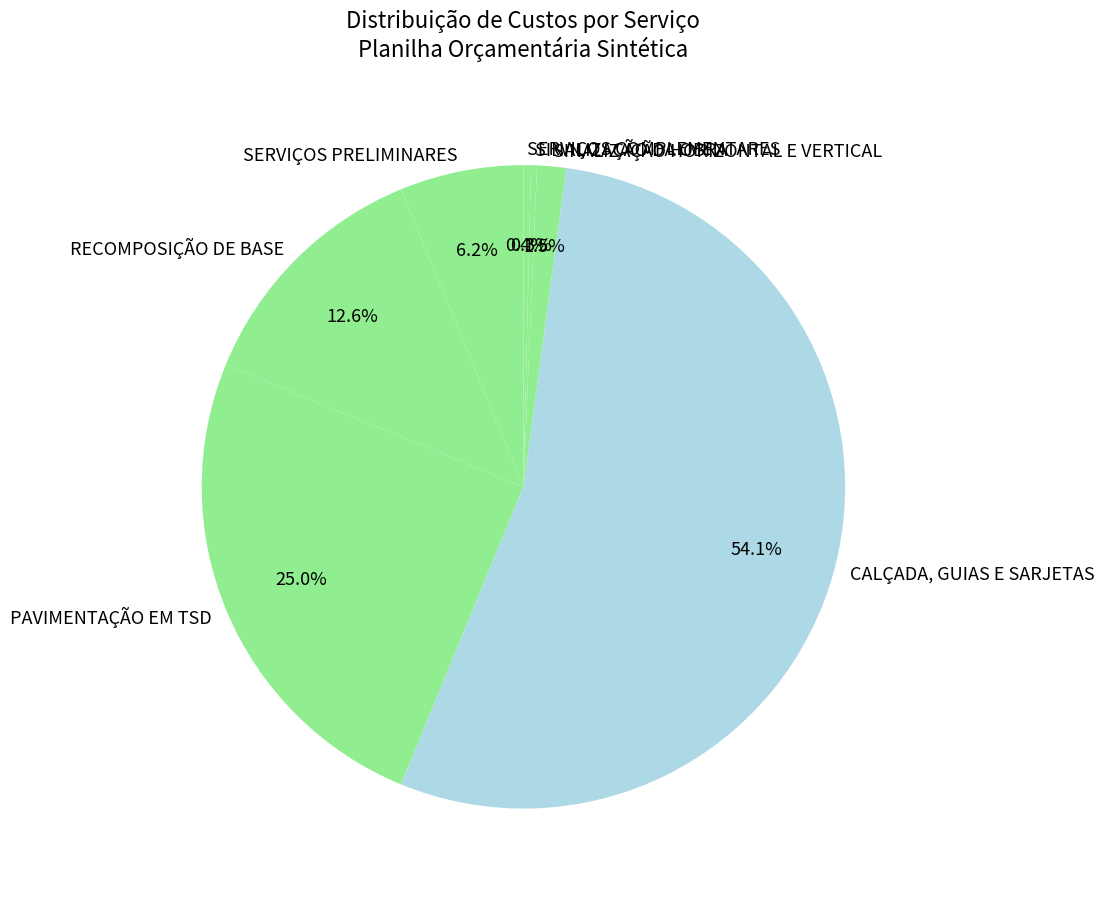

Combined, what portion of the pie is SINALIZAÇÃO DA OBRA and SERVIÇOS COMPLEMENTARES?

0.7%